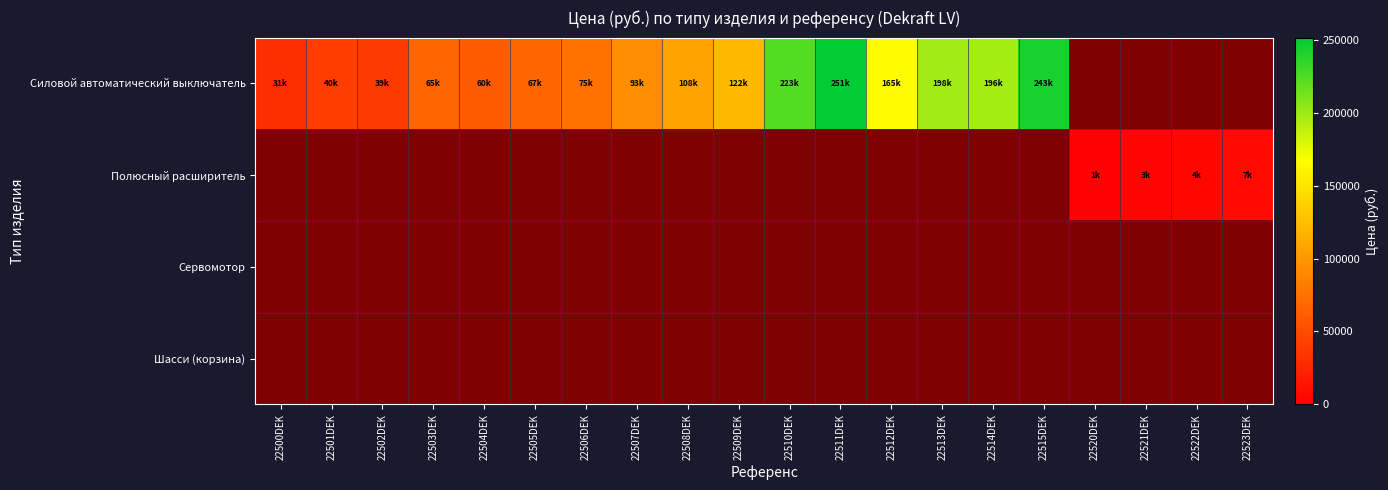

Which category has the lowest value across all series?

22520DEK